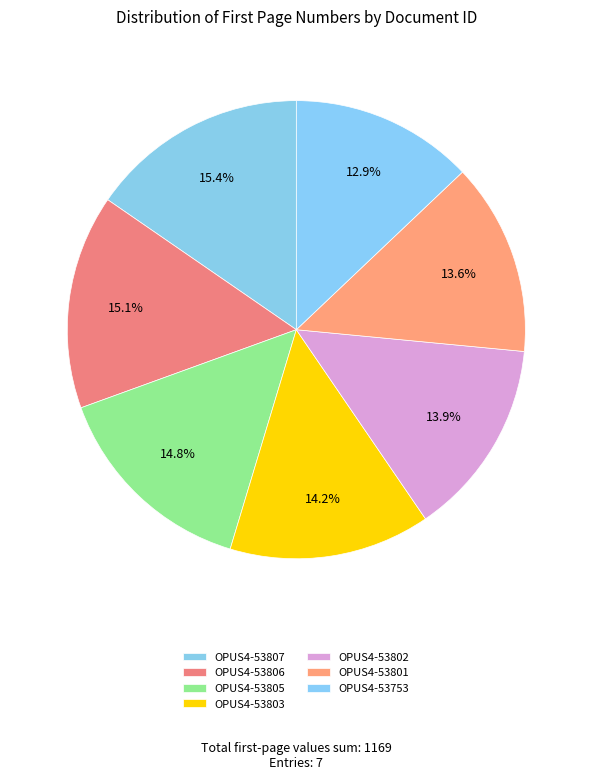

Do OPUS4-53802 and OPUS4-53805 together represent more than half of the pie?

No